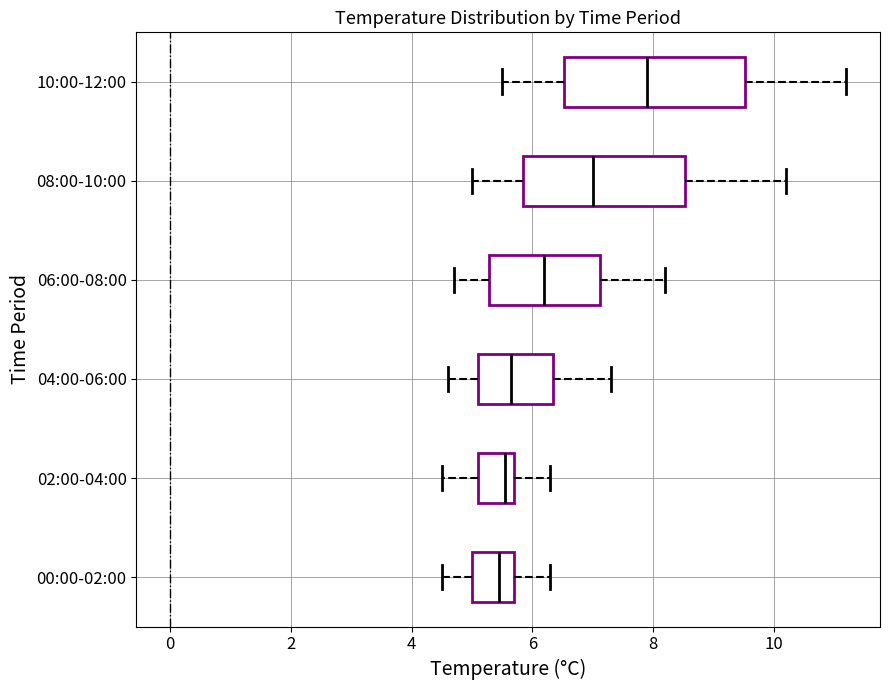

Reading bottom to top, transcribe this box plot: for each box, give where its median line is, the range the box spans, and where its two whiskers end, as read against the x-axis. The values are not printed on the chart, so give them approximately, as read against the axis.

00:00-02:00: median 5.4, box 5.0 to 5.8, whiskers 4.6 to 6.4
02:00-04:00: median 5.6, box 5.2 to 5.8, whiskers 4.6 to 6.4
04:00-06:00: median 5.6, box 5.2 to 6.4, whiskers 4.6 to 7.4
06:00-08:00: median 6.2, box 5.2 to 7.2, whiskers 4.8 to 8.2
08:00-10:00: median 7.0, box 5.8 to 8.6, whiskers 5.0 to 10.2
10:00-12:00: median 8.0, box 6.6 to 9.6, whiskers 5.6 to 11.2